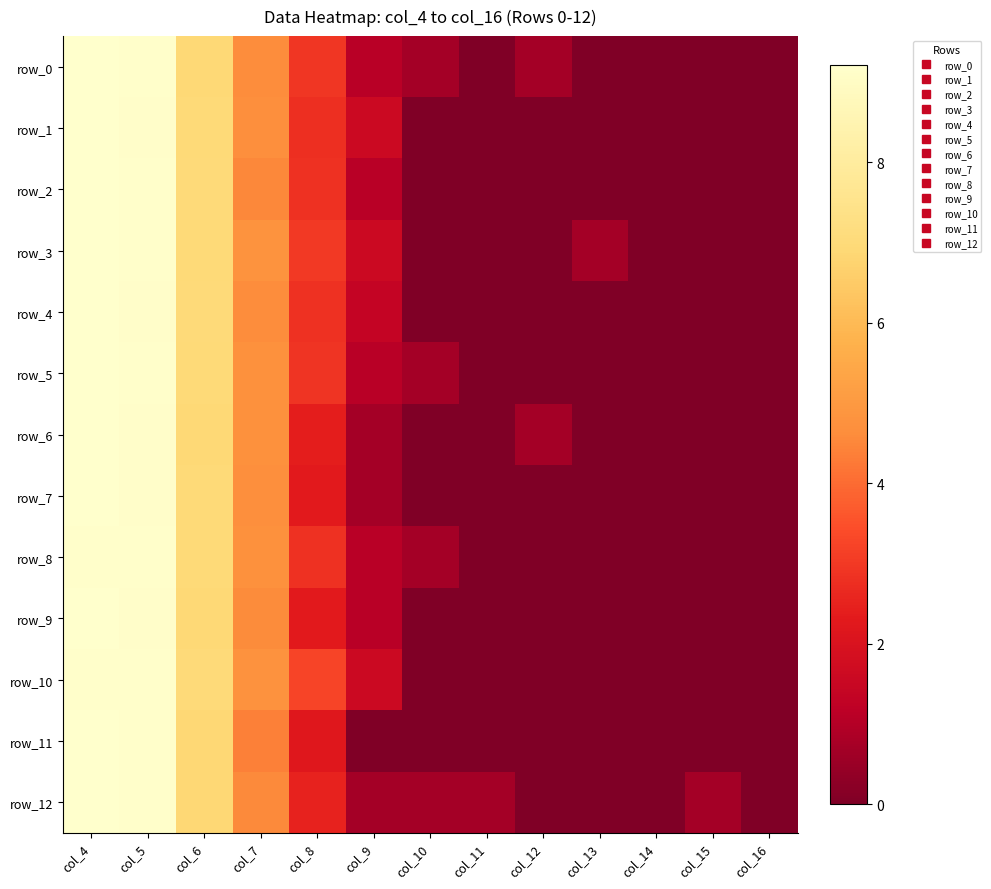

Which series has the largest range (max minus min)?

row_6